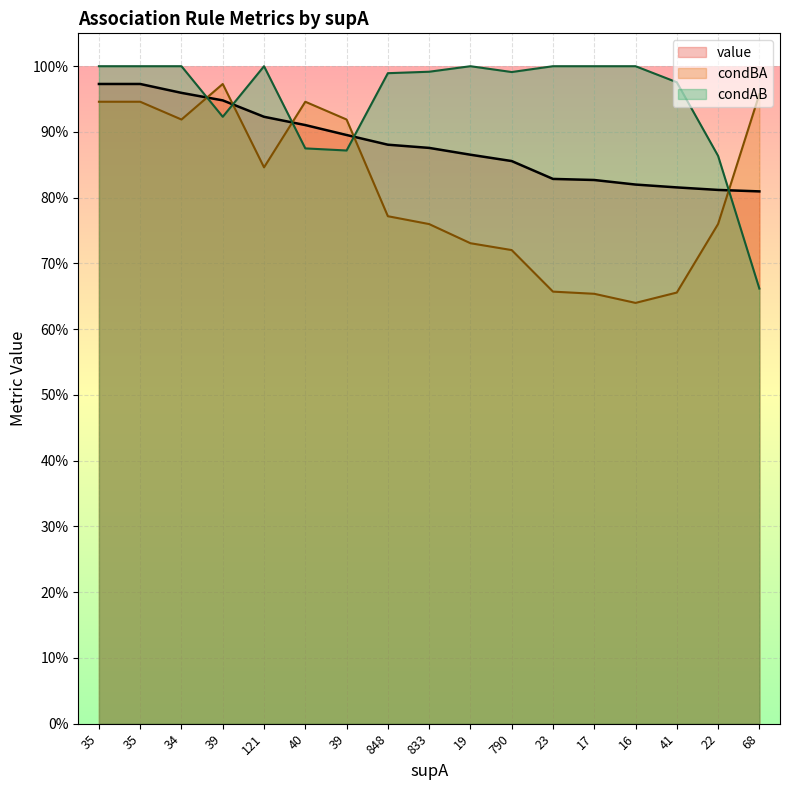

True or false: condAB has a value of 1.7 at 35.

False